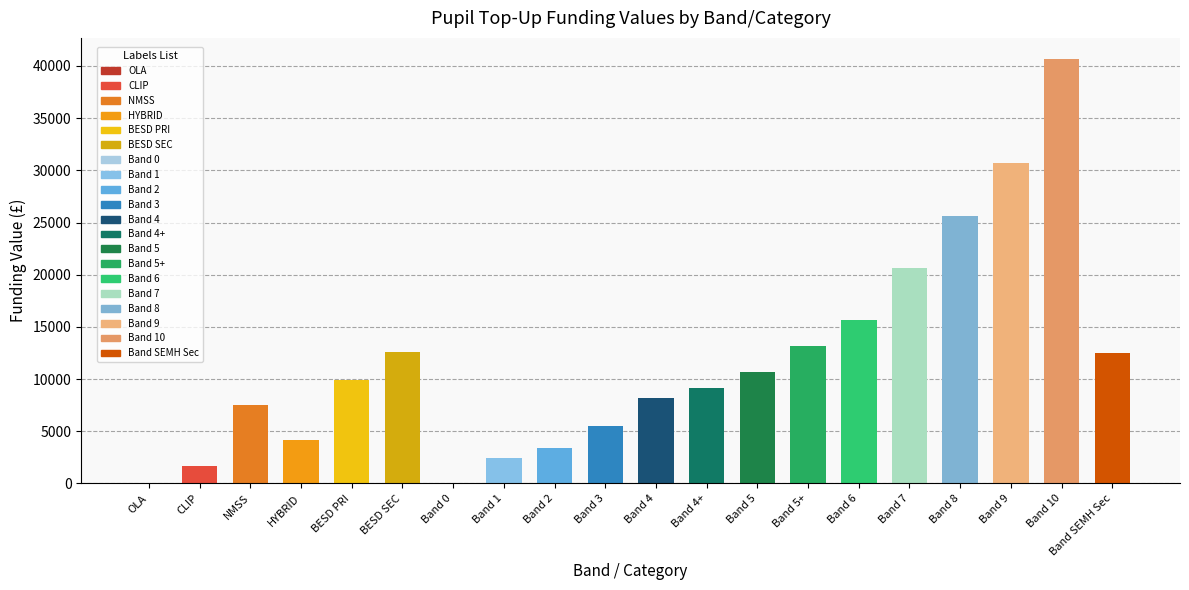

What is the difference between the values at Band 0 and BESD SEC?

12626.5